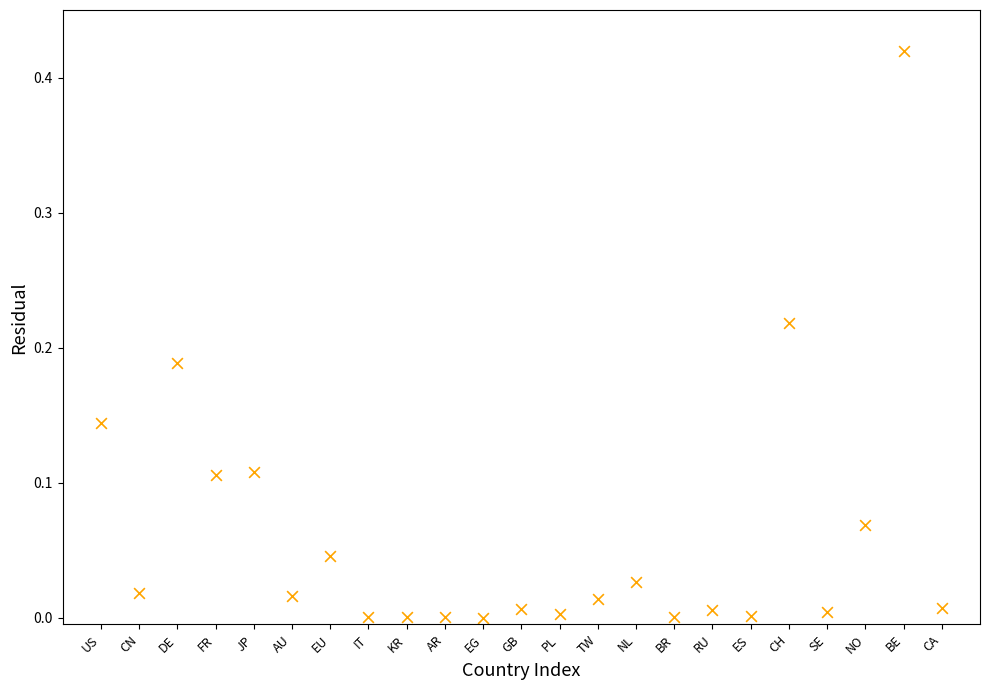

What is the range of X values (max minus min)?

22.0